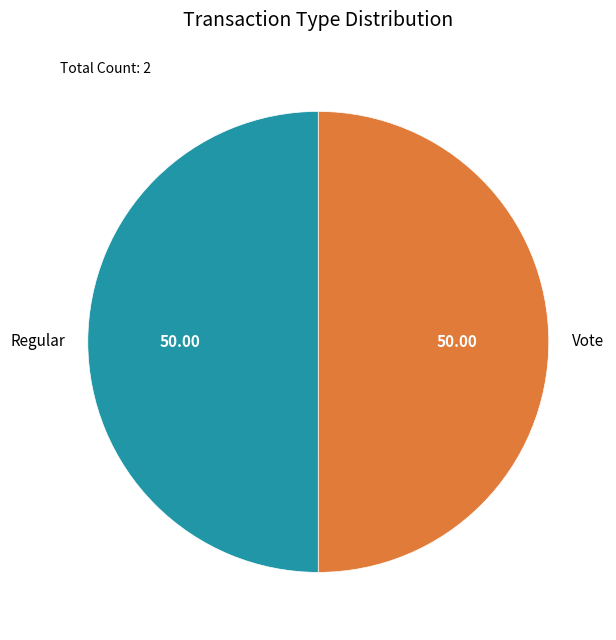

The Vote slice represents 59% of the pie. True or false?

False